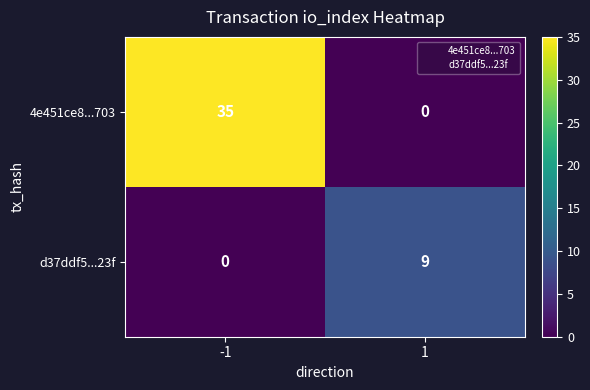

At how many categories does at least one series exceed 1?

2